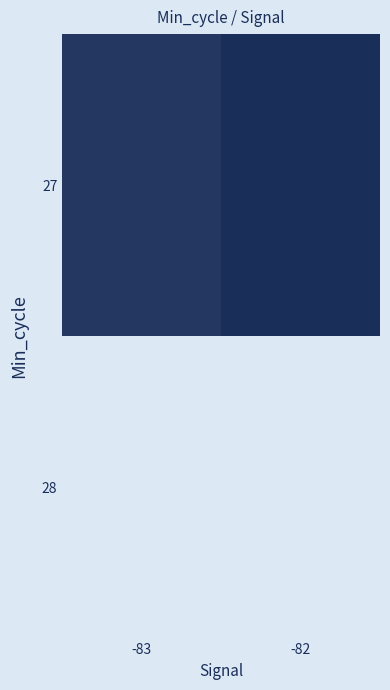

What is the total value across all series at -83?

10249041.9